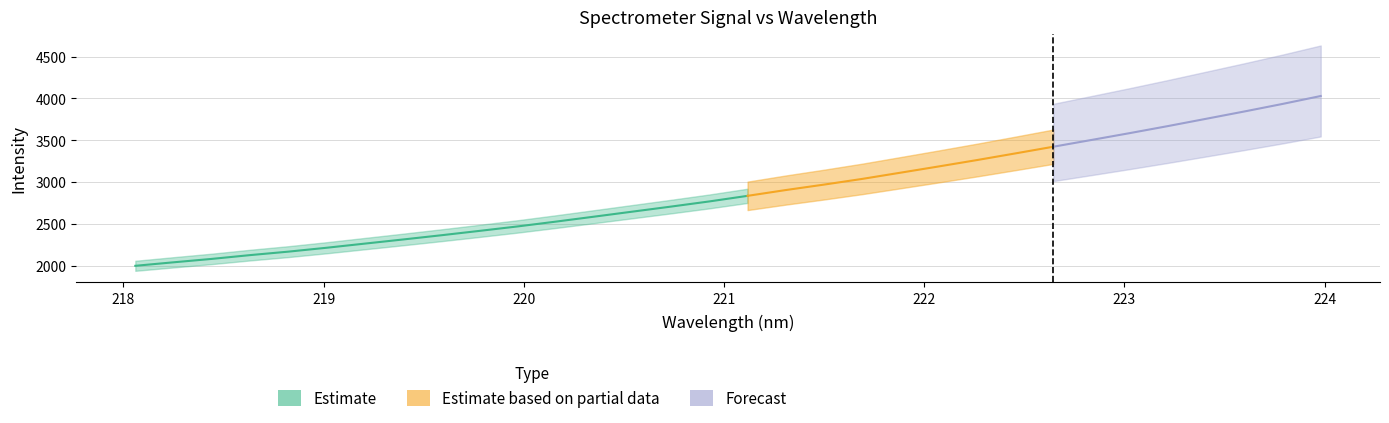

Does the chart display data point markers on the line(s)?

No